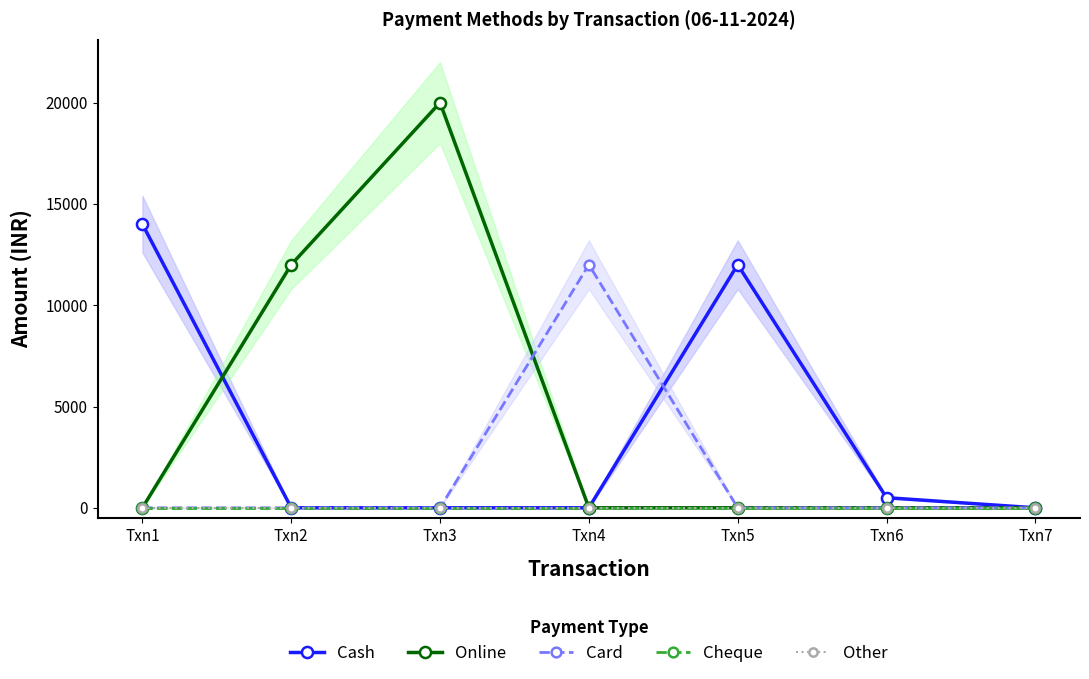

How many Online values are between 0 and 12000?

6